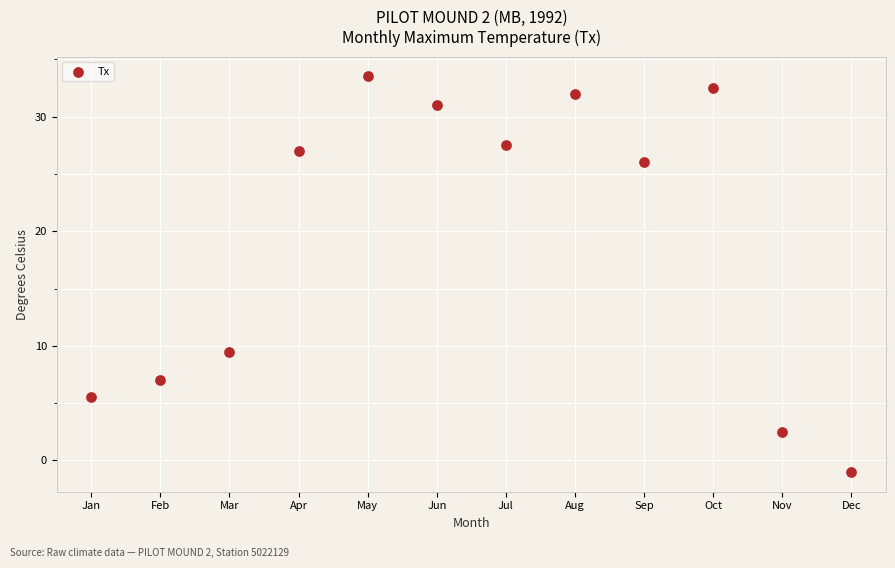

What Y value in the scatter plot is closest to 16?

9.5